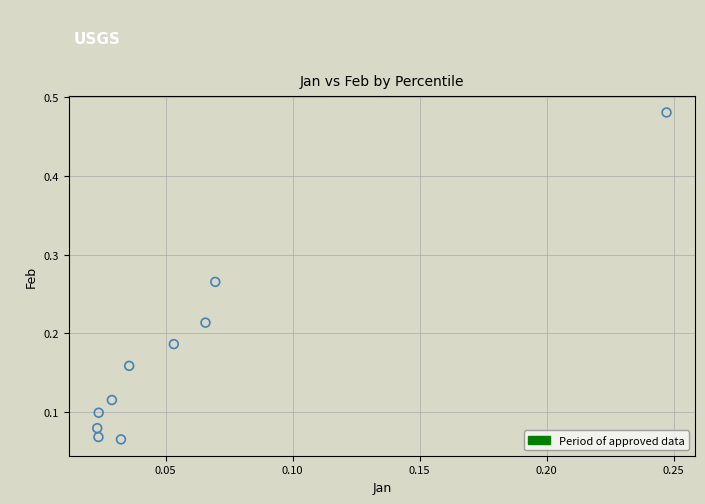

What is the range of Y values (max minus min)?

0.4